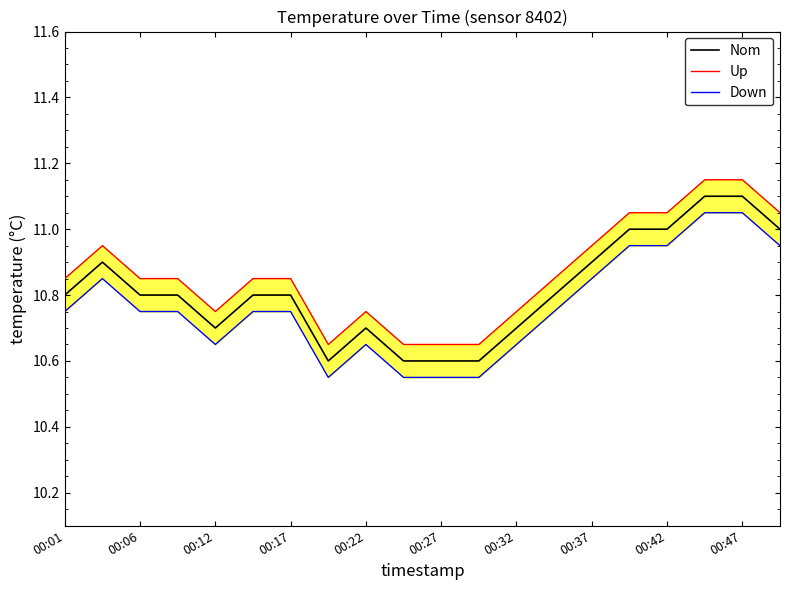

What is the highest value of the Nom series?

11.1